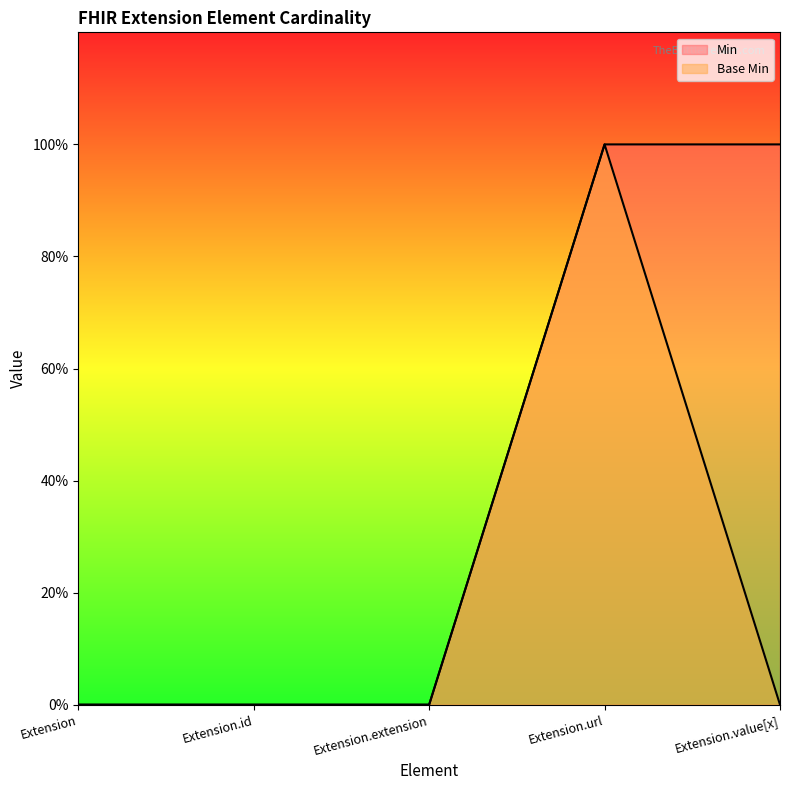

True or false: Base Min and Min intersect in this chart.

False